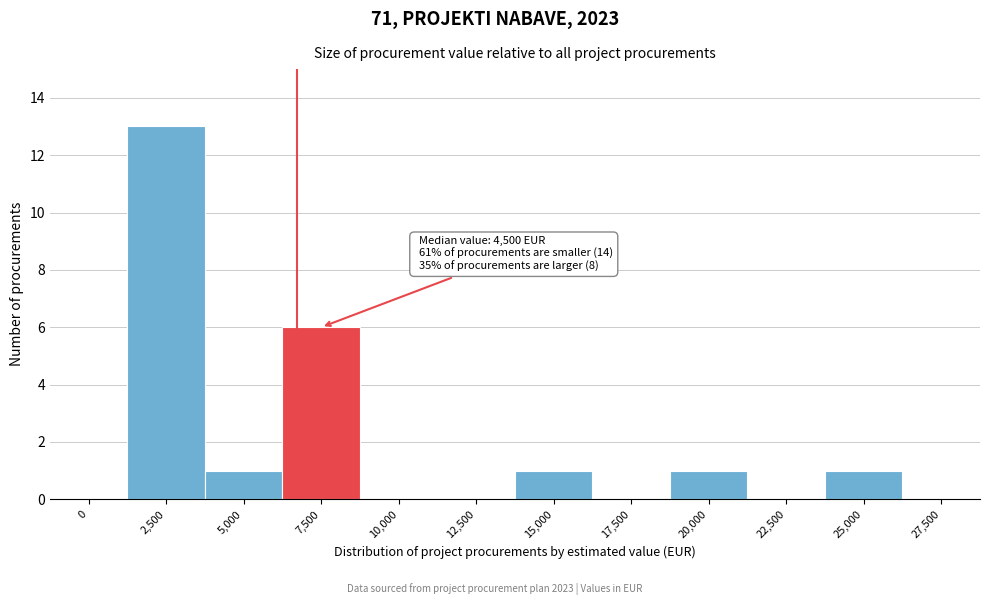

Reading left to right, list all the values displayed in this chart.

0=0	2,500=13	5,000=1	7,500=6	10,000=0	12,500=0	15,000=1	17,500=0	20,000=1	22,500=0	25,000=1	27,500=0